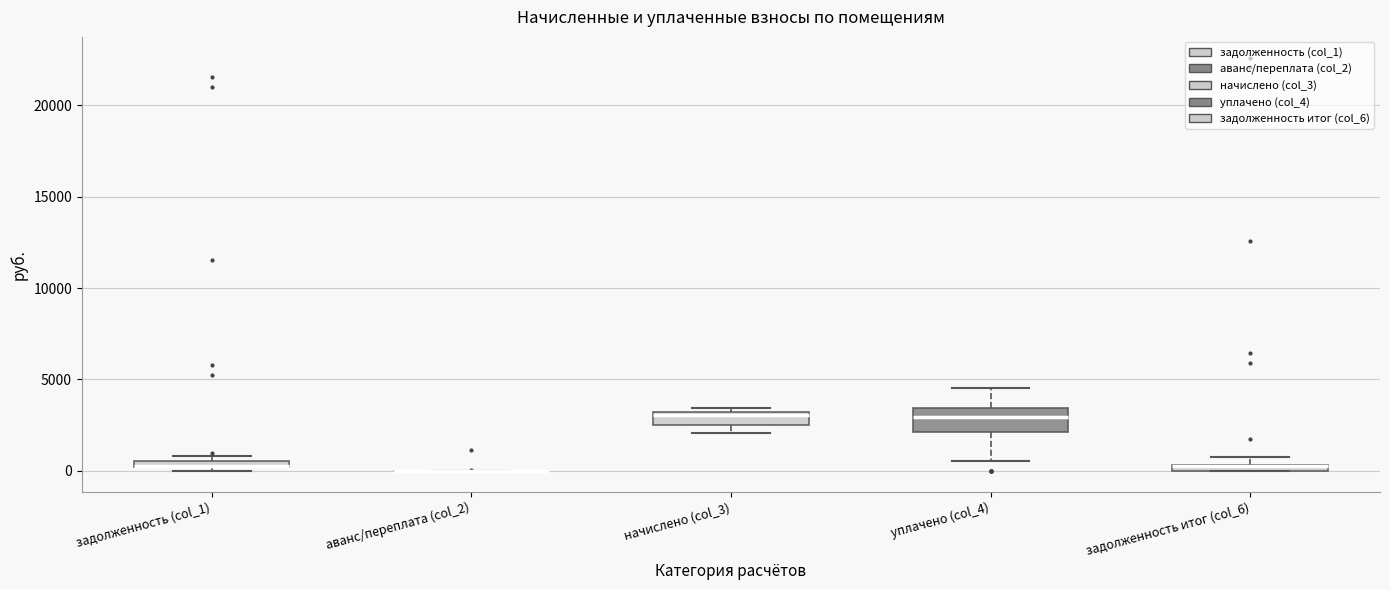

Where is the lower edge of the box for задолженность итог (col_6) on the y-axis? The values are not printed on the chart, so give them approximately, as read against the axis.

0